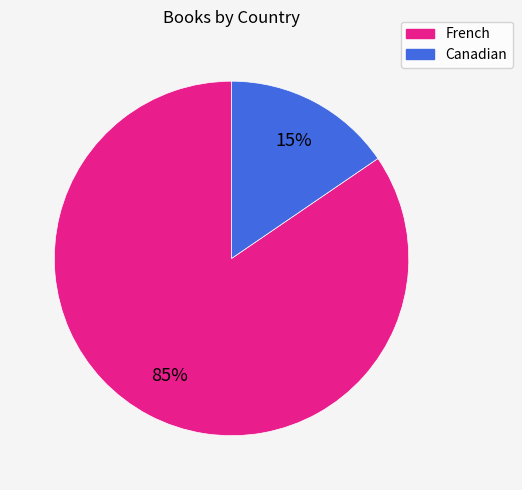

The French slice represents 99% of the pie. True or false?

False